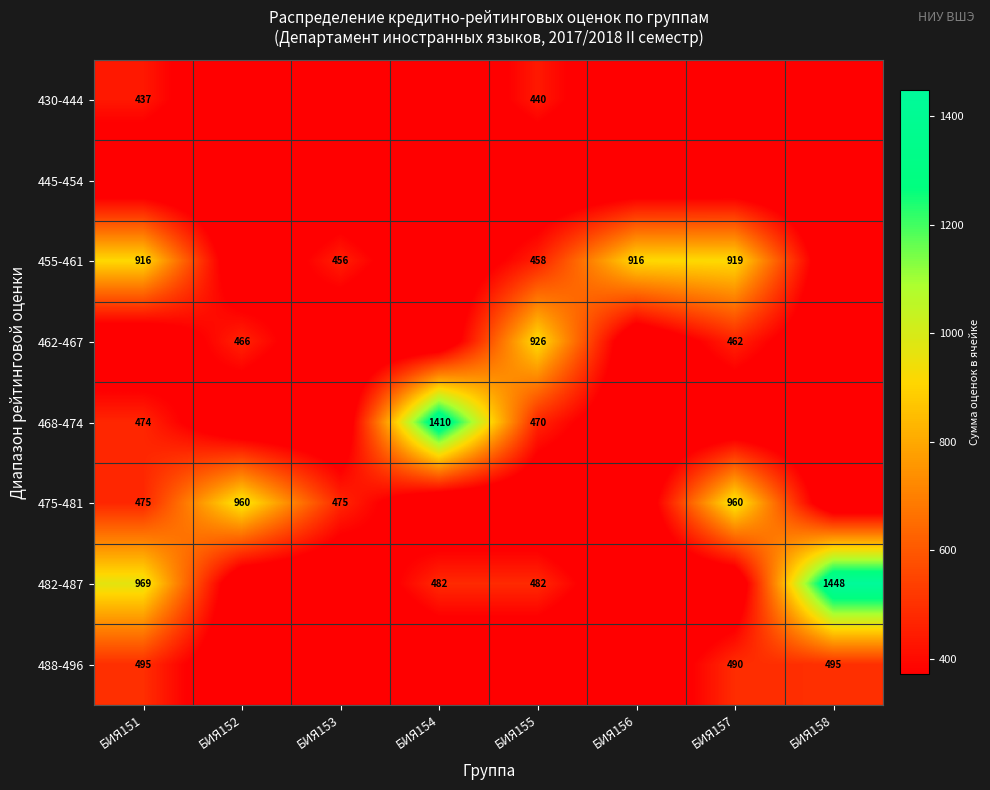

The 488-496 series shows 495.0 at БИЯ158. True or false?

True